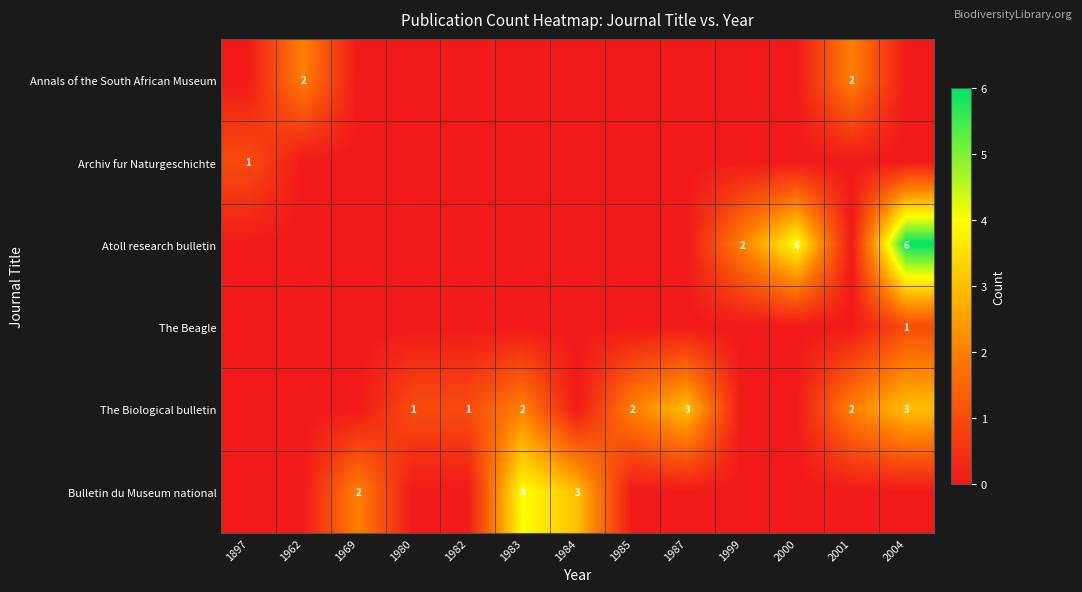

Is it true that Annals of the South African Museum equals 2 at 2001?

True